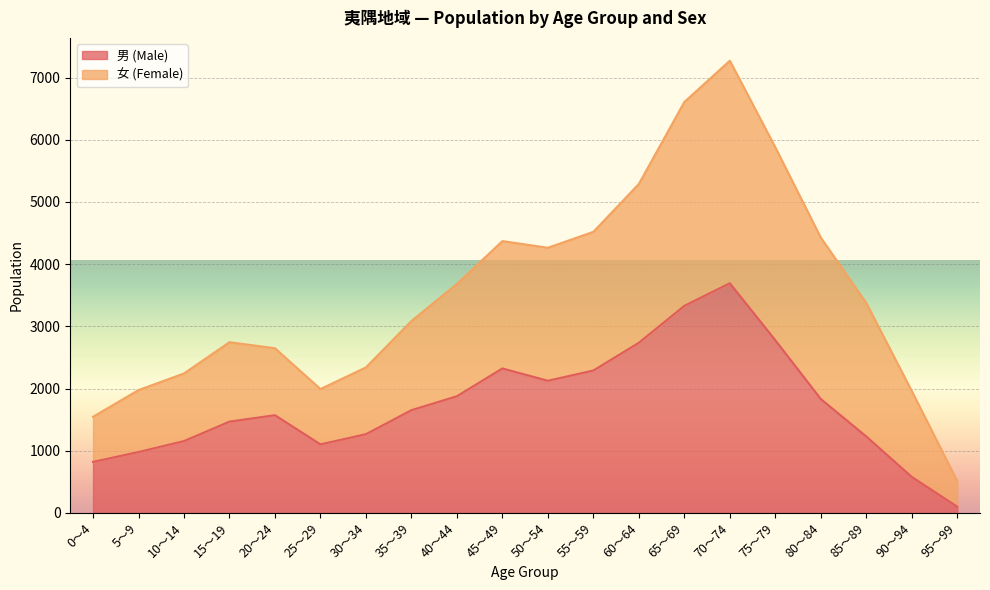

Does the chart display data point markers on the line(s)?

No